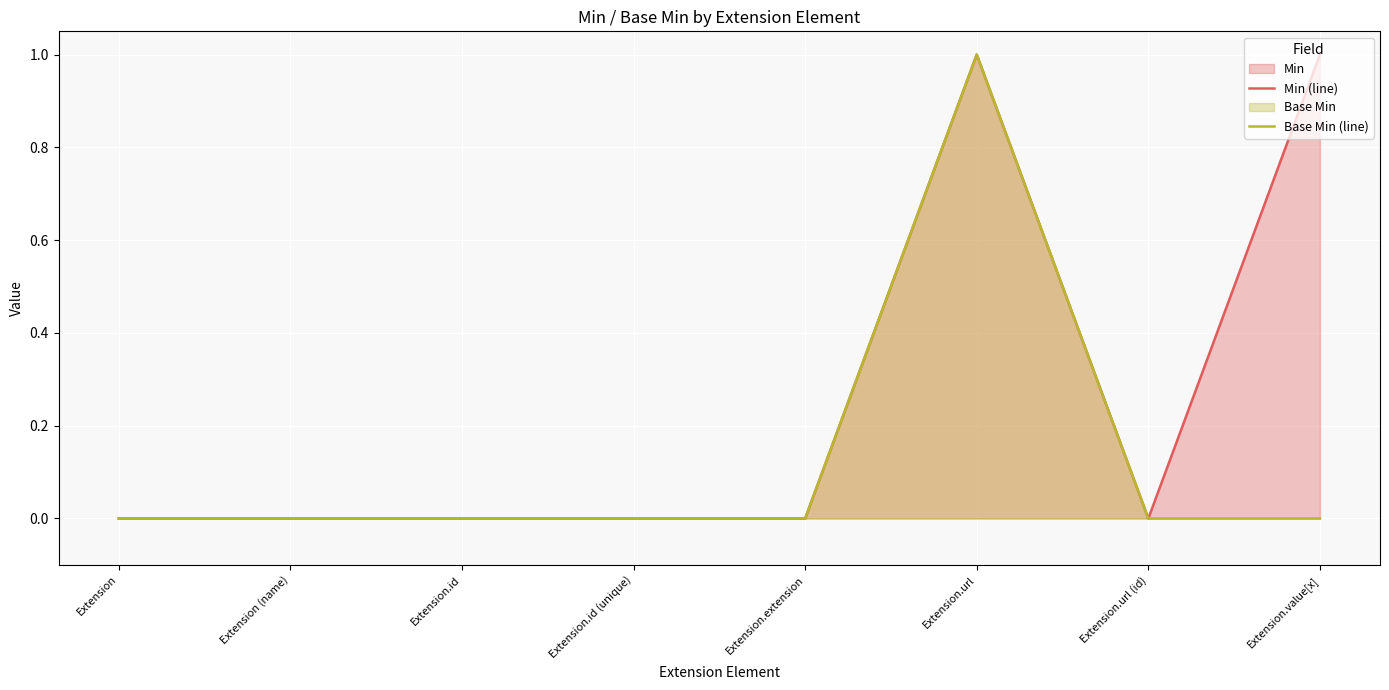

True or false: Base Min (line) has a value of 0 at Extension (name).

False